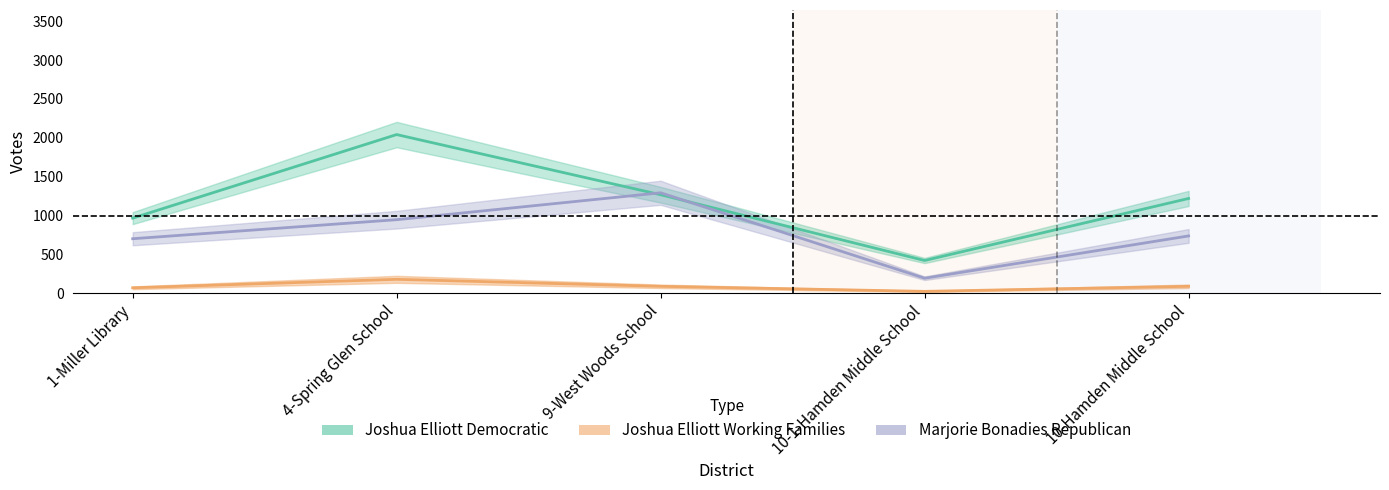

True or false: Joshua Elliott Working Families has more than 2 points higher than both neighbors.

False